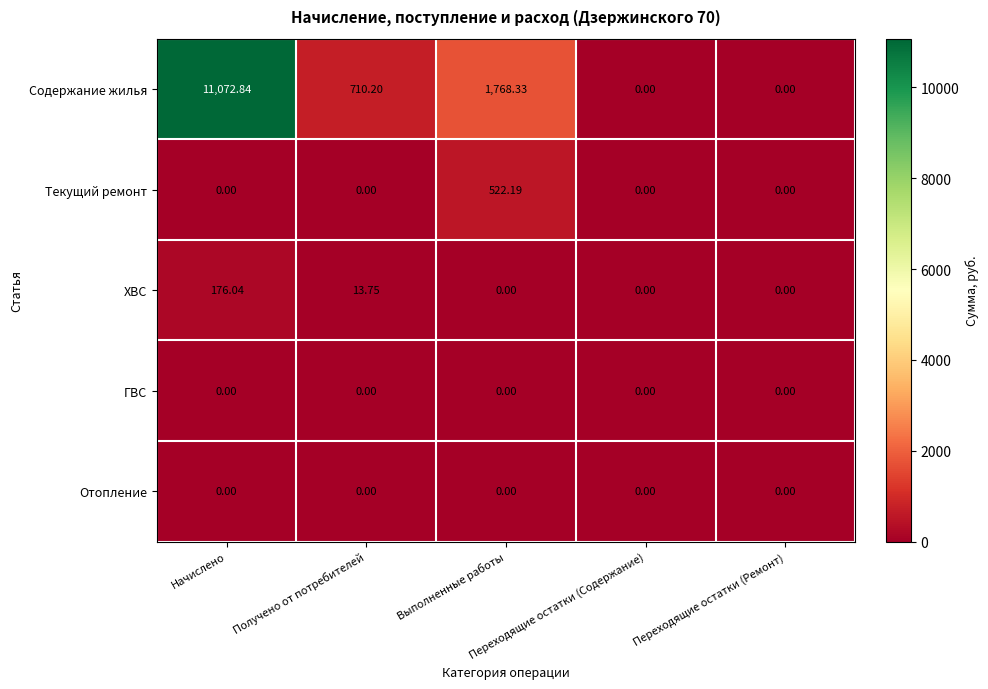

How many distinct data groups are displayed?

5